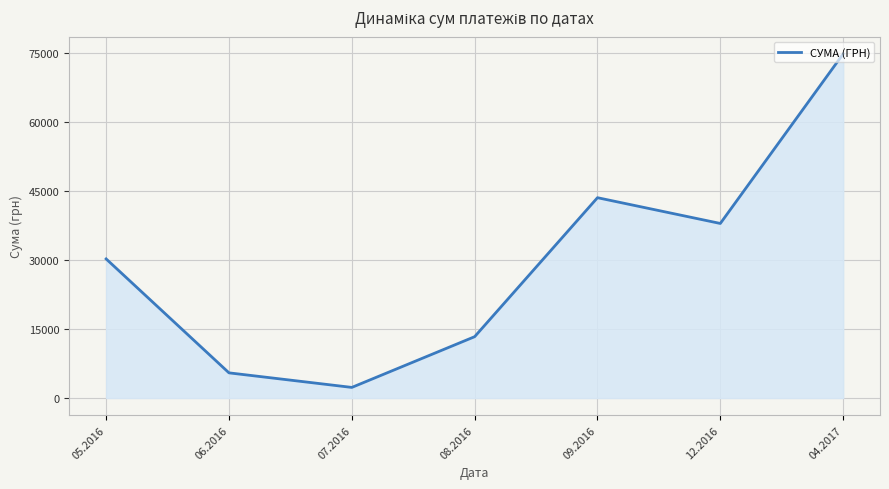

Between 05.2016 and 04.2017, which is larger?

04.2017